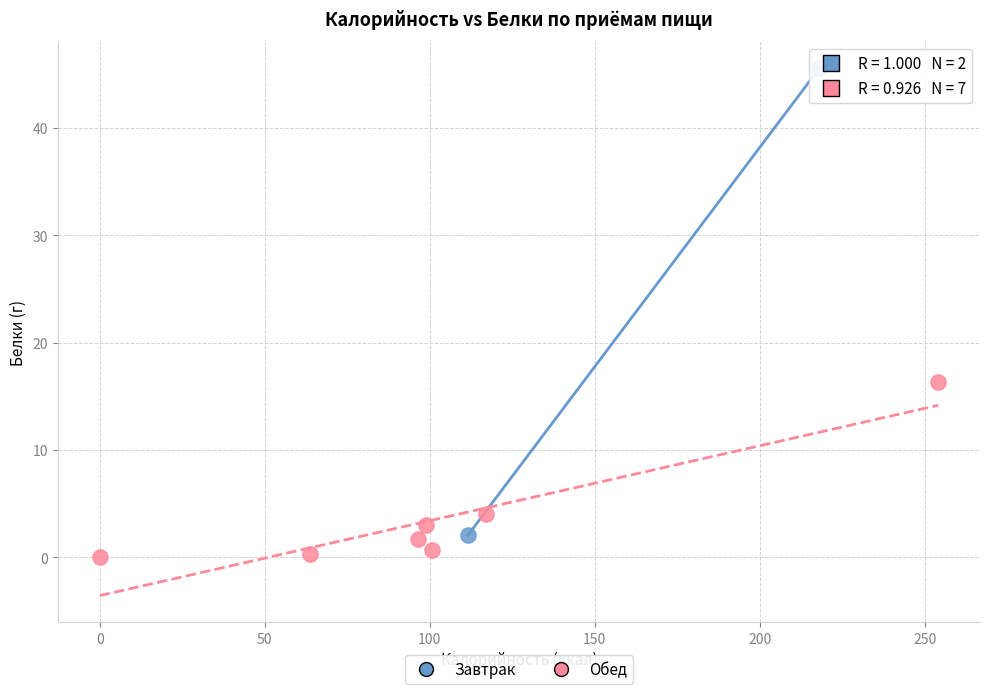

What are all the series names shown in the legend?

Завтрак, Обед